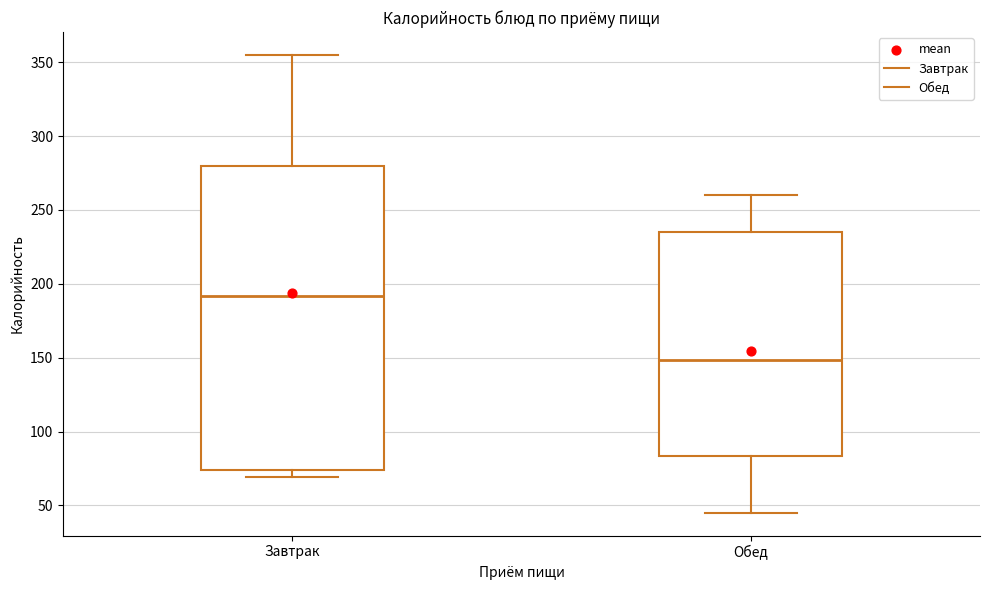

Which box is the tallest, from its lower edge to its upper edge?

Завтрак